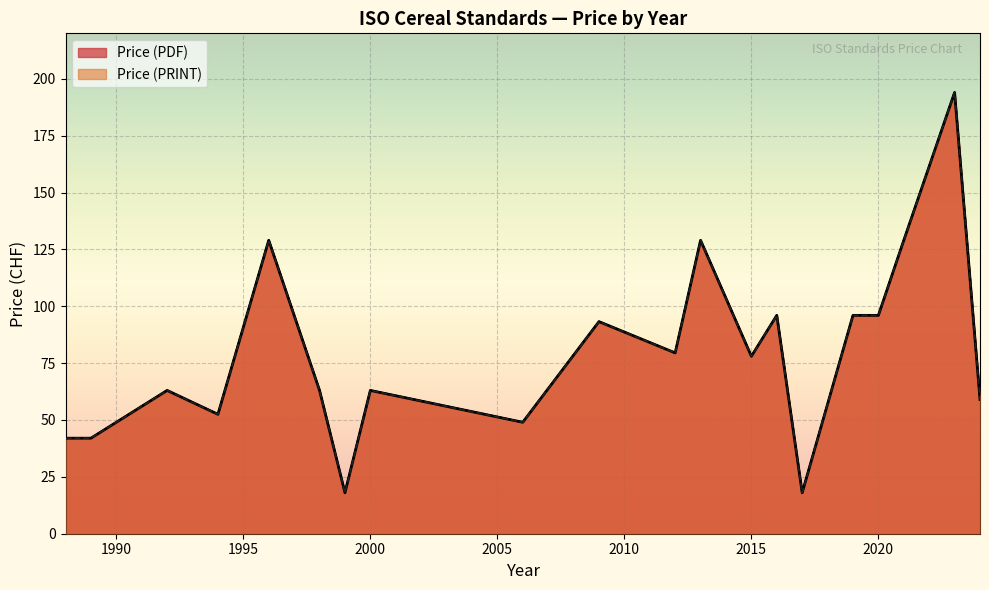

At which category does Price (PRINT) reach its first local peak?

1992